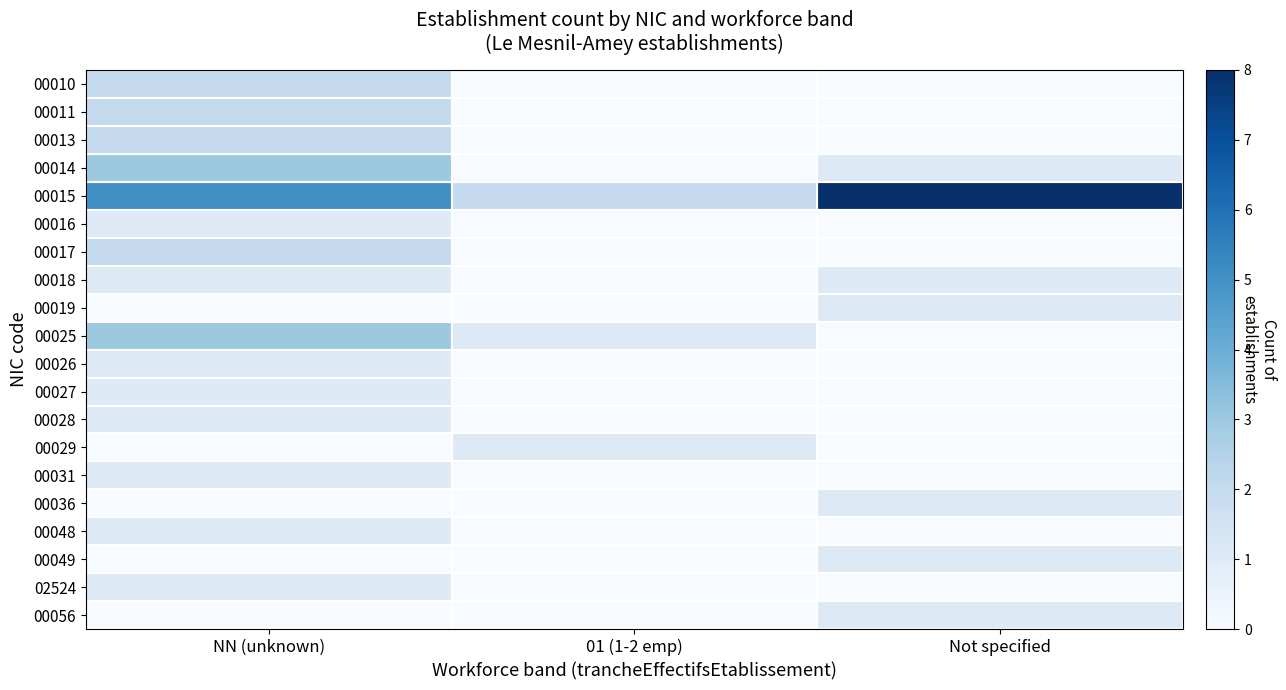

At which category is the sum across all series the highest?

NN (unknown)